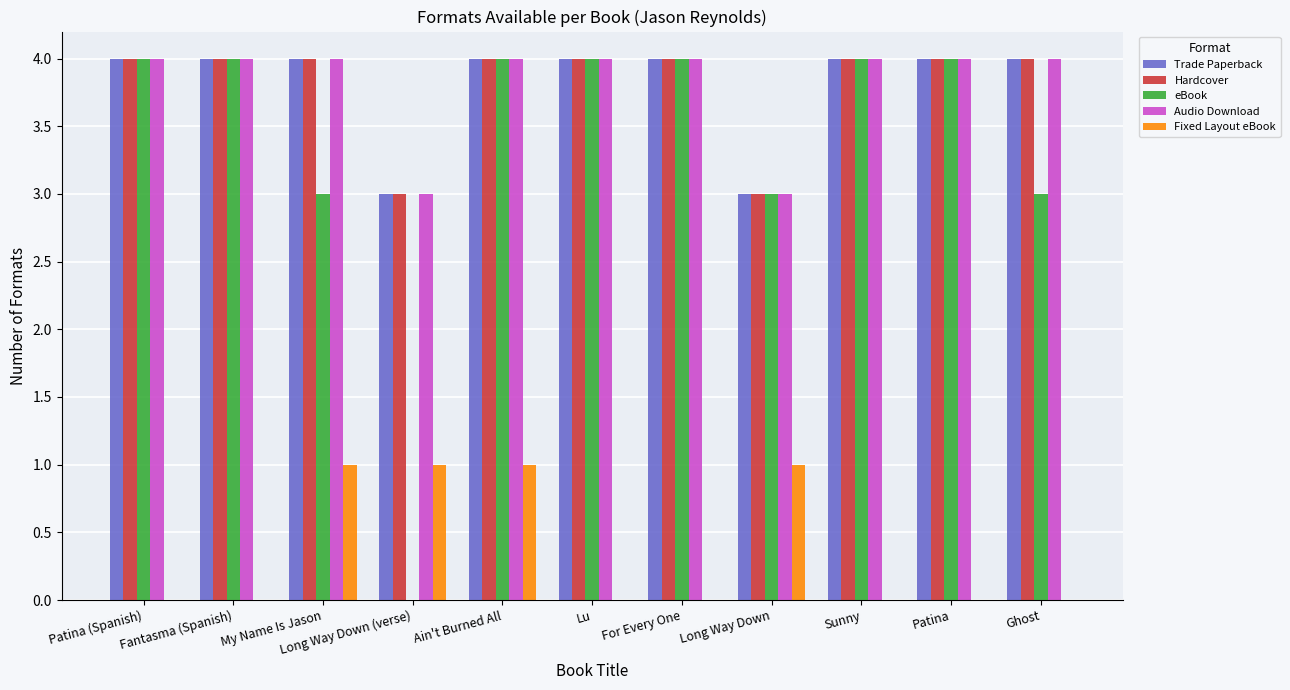

How many groups of bars are there?

11